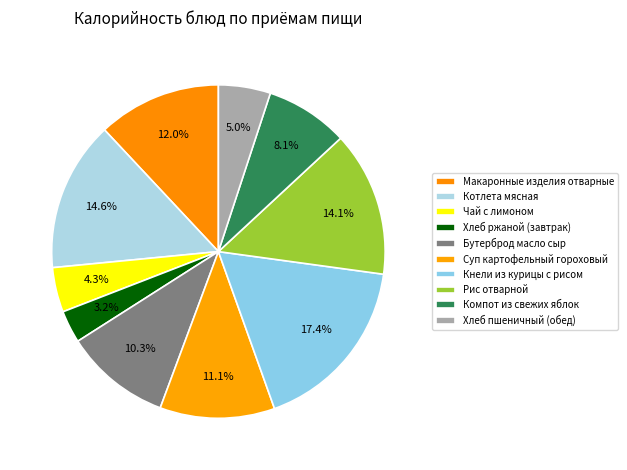

What is the total percentage of Макаронные изделия отварные and Хлеб пшеничный (обед)?

17.0%